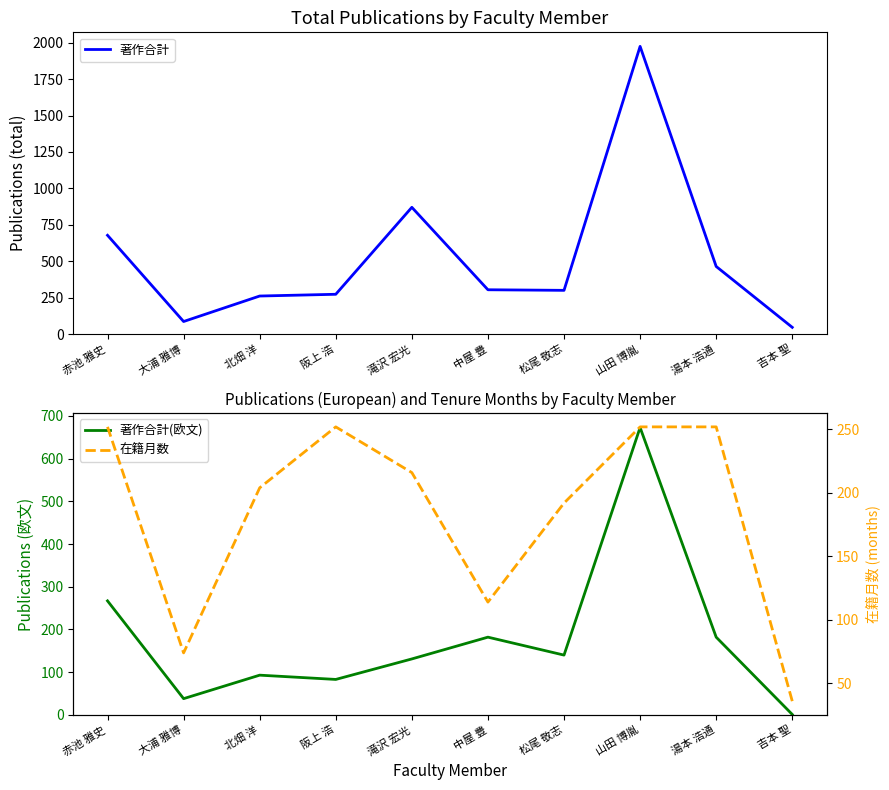

What is the difference between the 著作合計 values at 阪上 浩 and 湯本 浩通?

191